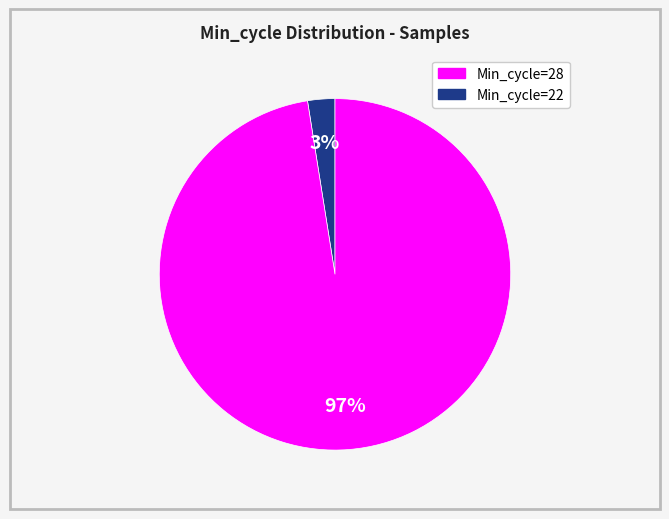

Count the number of slices in the pie.

2